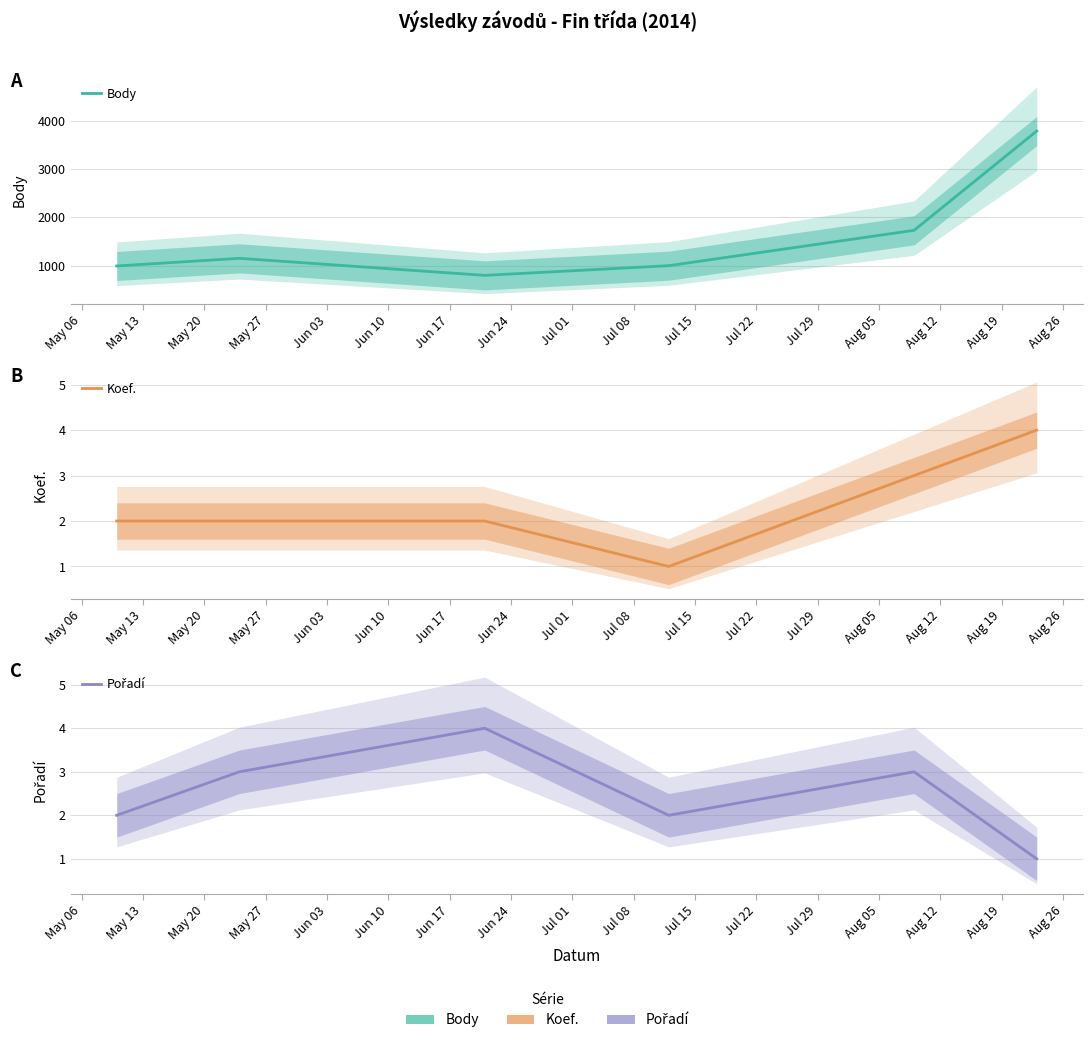

Which series has the largest range (max minus min)?

Body